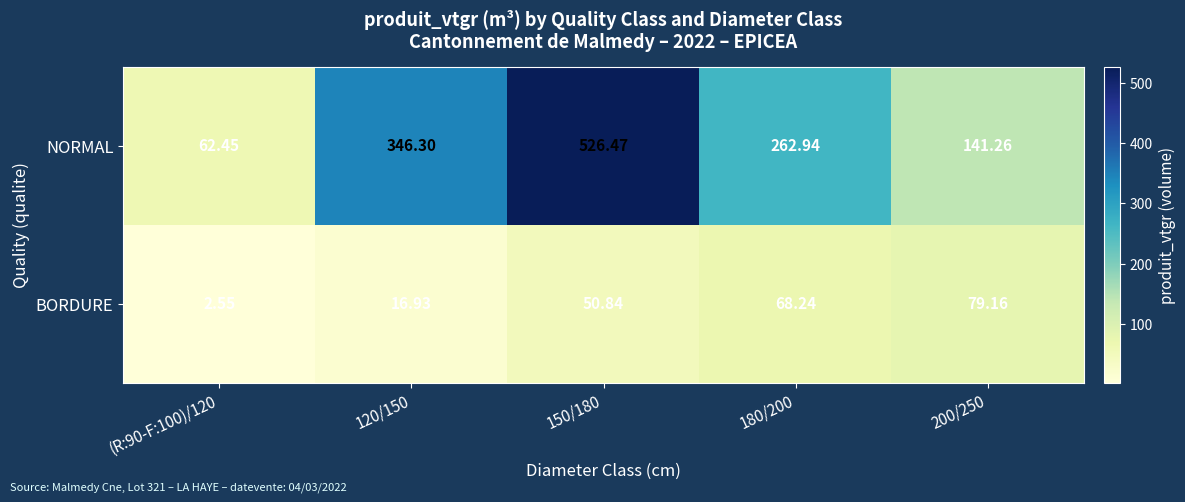

Between 150/180 and 180/200, which series saw the biggest shift?

NORMAL